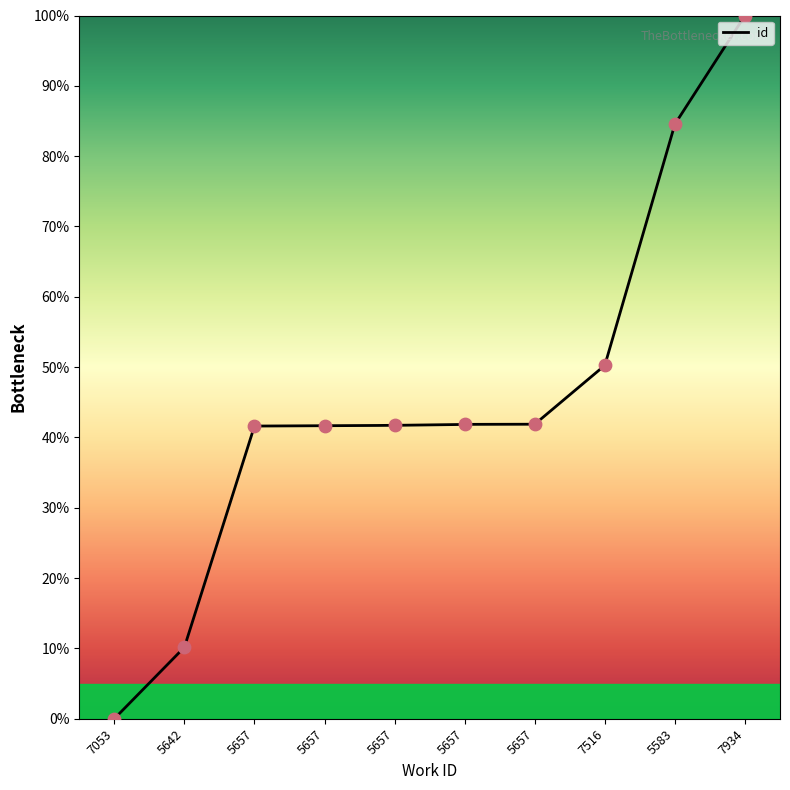

What is the change in value from 7053 to 7516?

+50.3